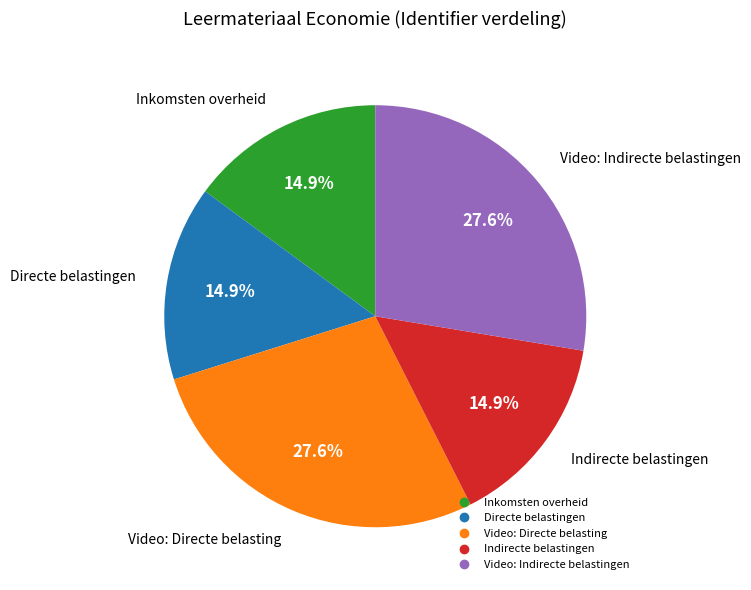

To the nearest percent, what is the average slice percentage?

20%